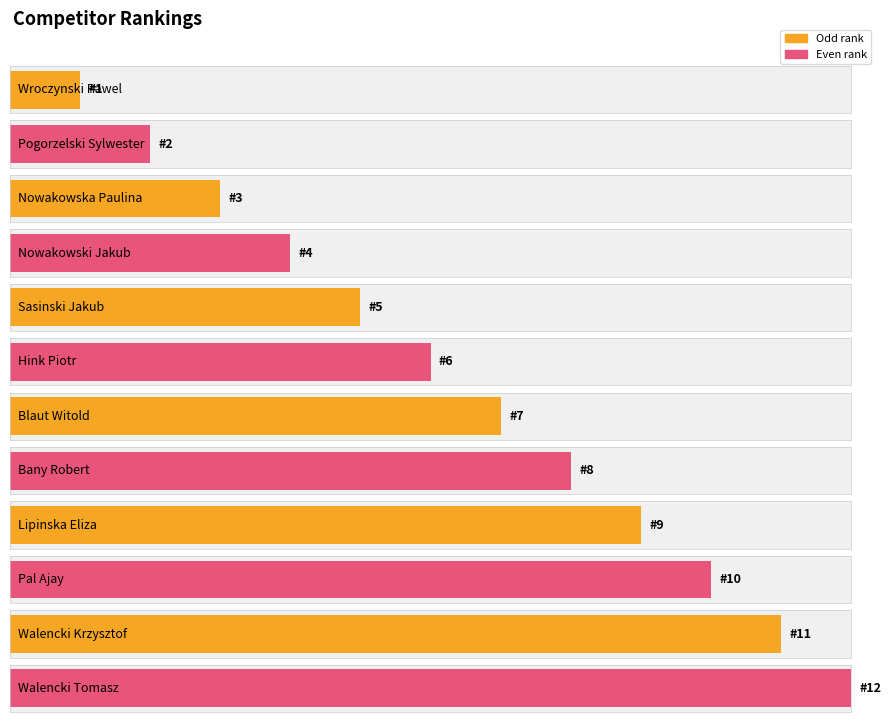

What is the sum of all values?

78